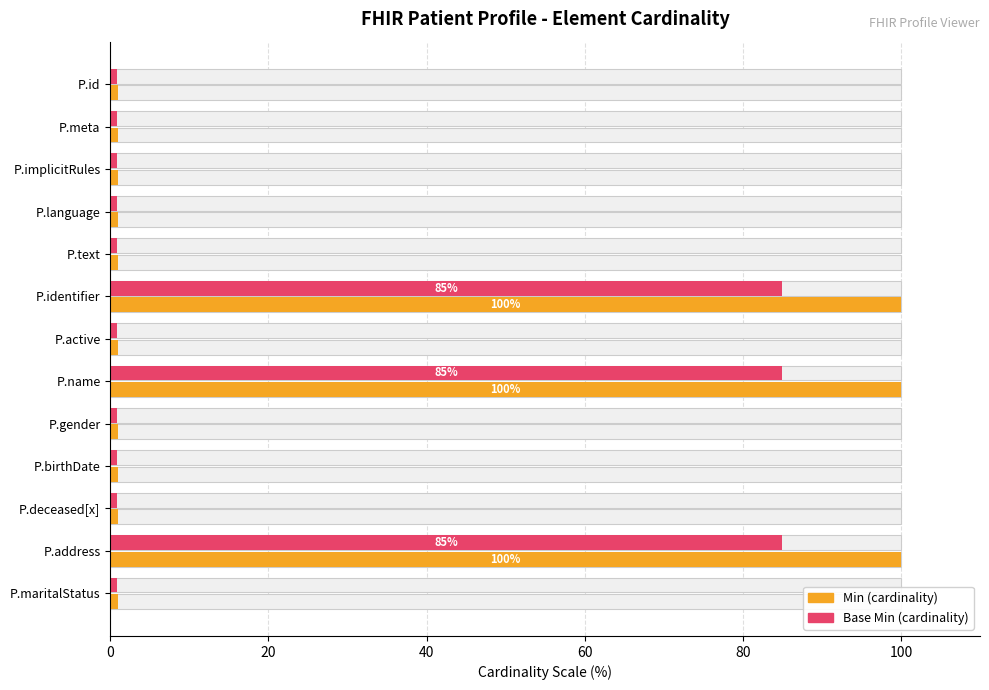

At how many categories does at least one series exceed 22?

3